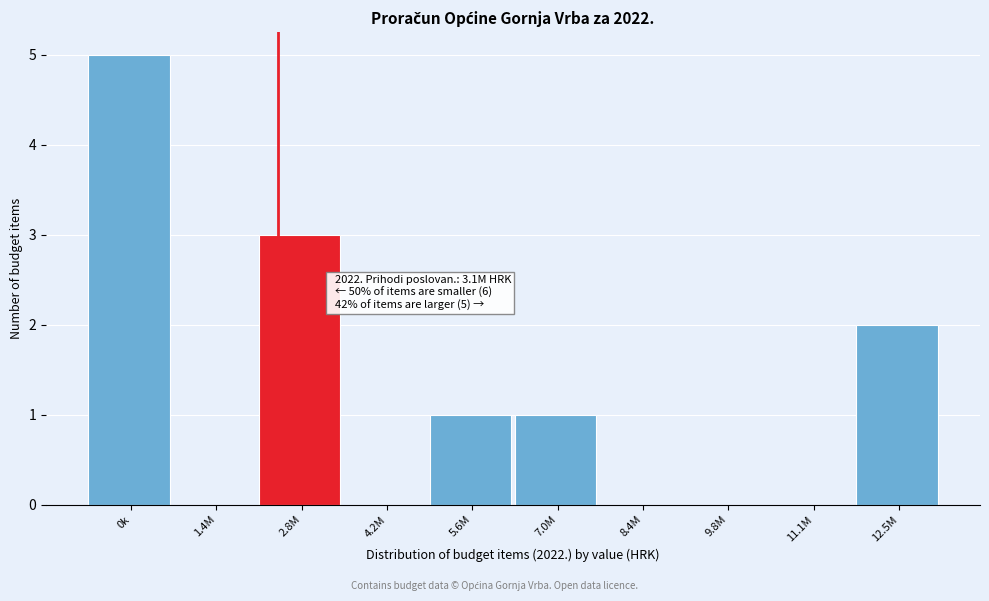

Reading left to right, what are all the values shown in this chart?

0k=5	1.4M=0	2.8M=3	4.2M=0	5.6M=1	7.0M=1	8.4M=0	9.8M=0	11.1M=0	12.5M=2